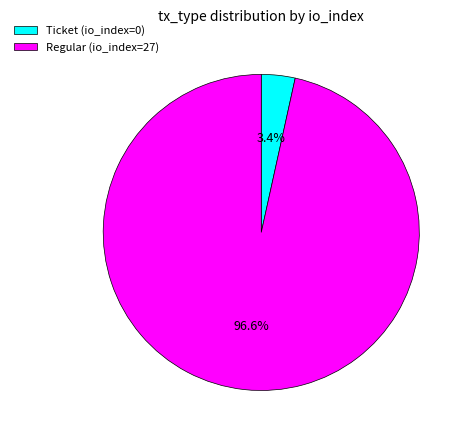

To the nearest percent, what is the difference between the largest and smallest slice percentages?

93%